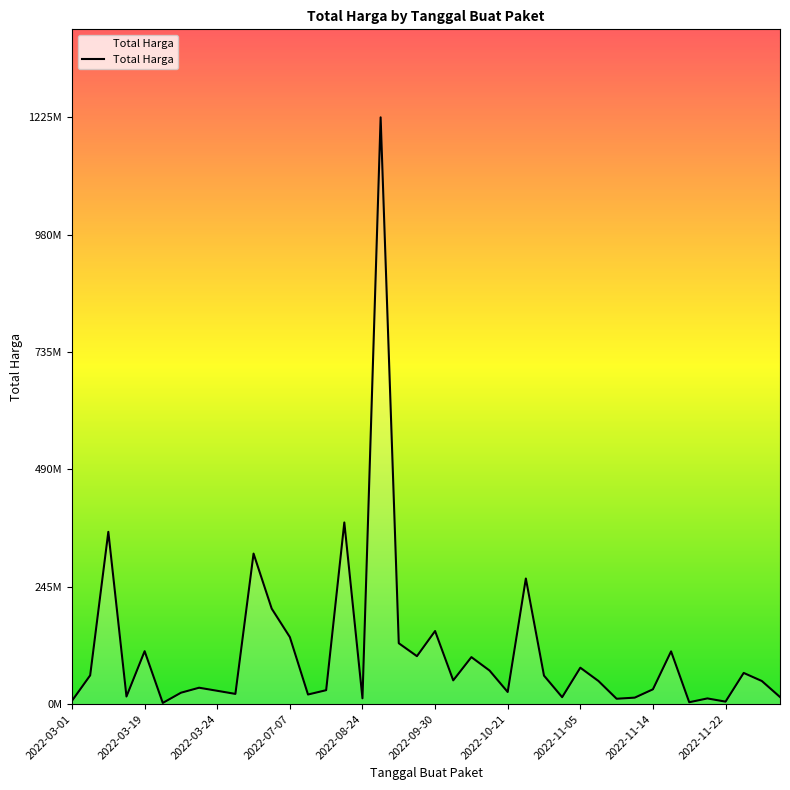

Does the chart display data point markers on the line(s)?

No